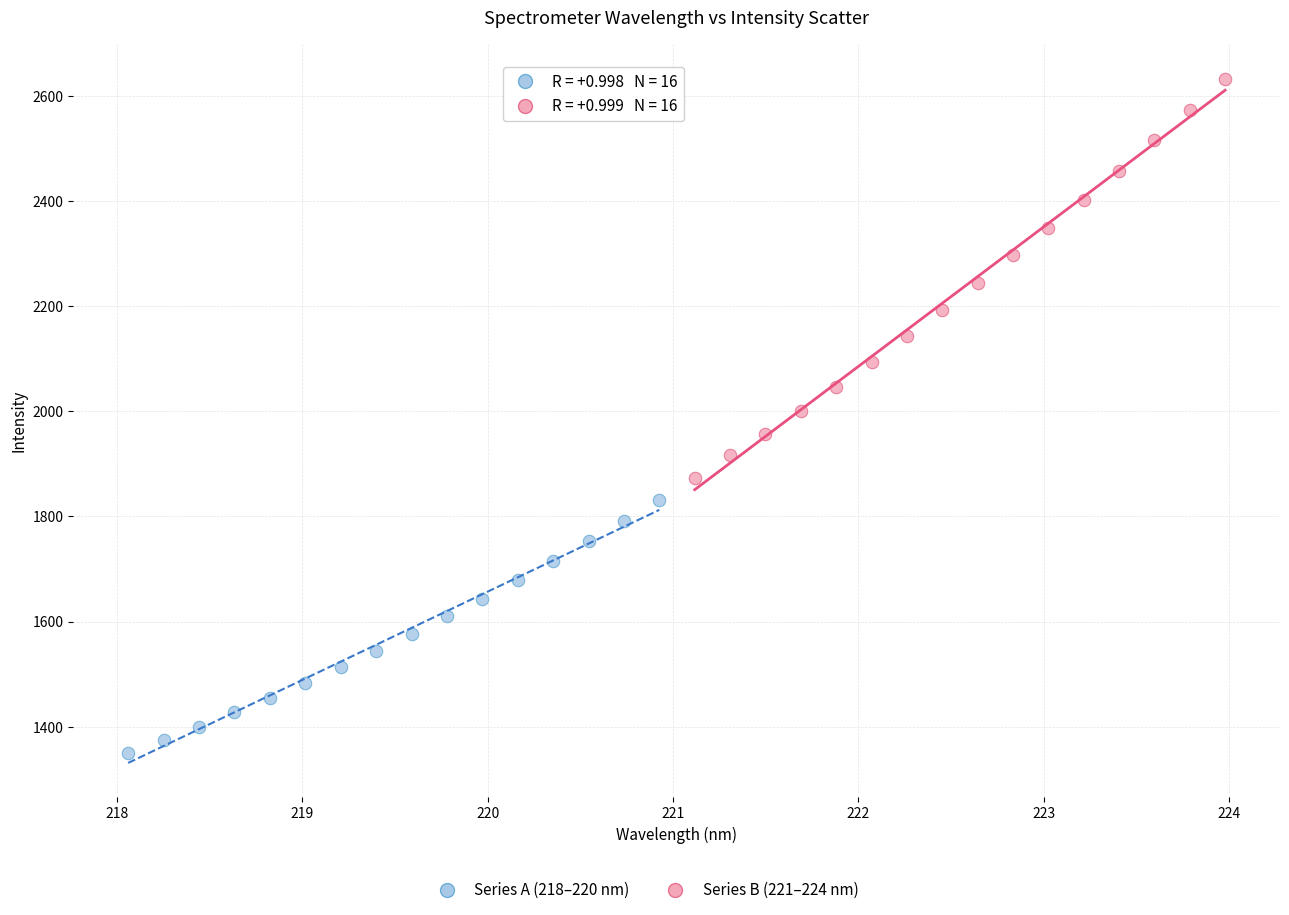

Which series contains the highest Y value?

Series B (221–224 nm)